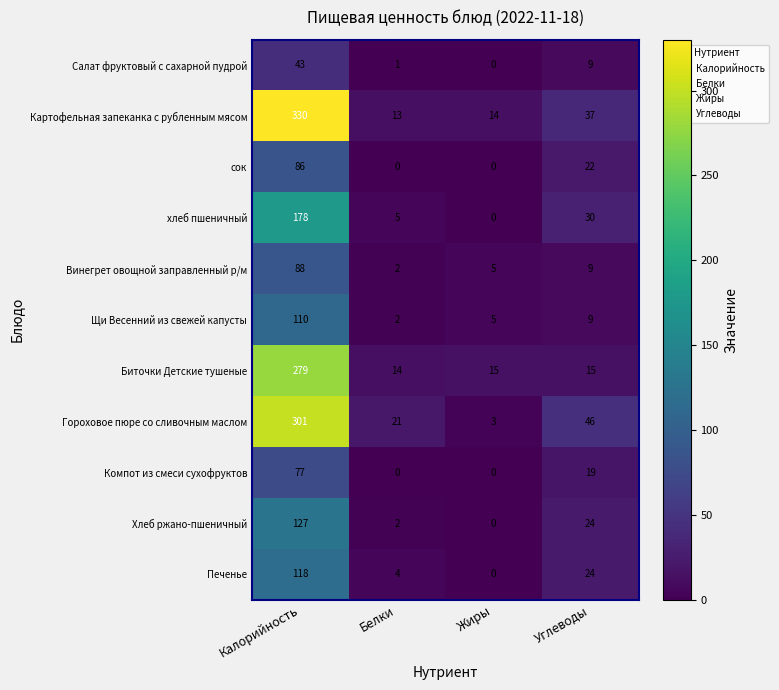

How many data points does each series have?

4